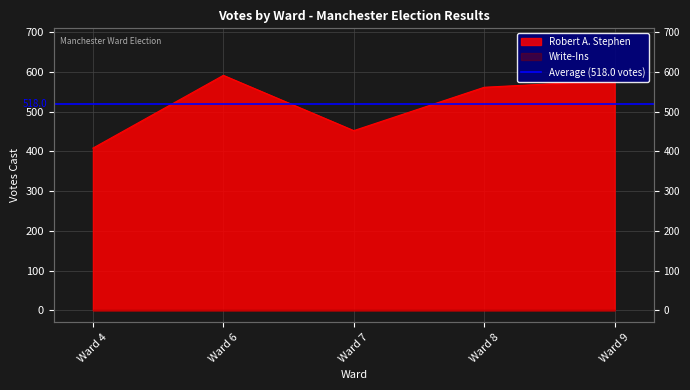

What is the greatest value displayed?

591